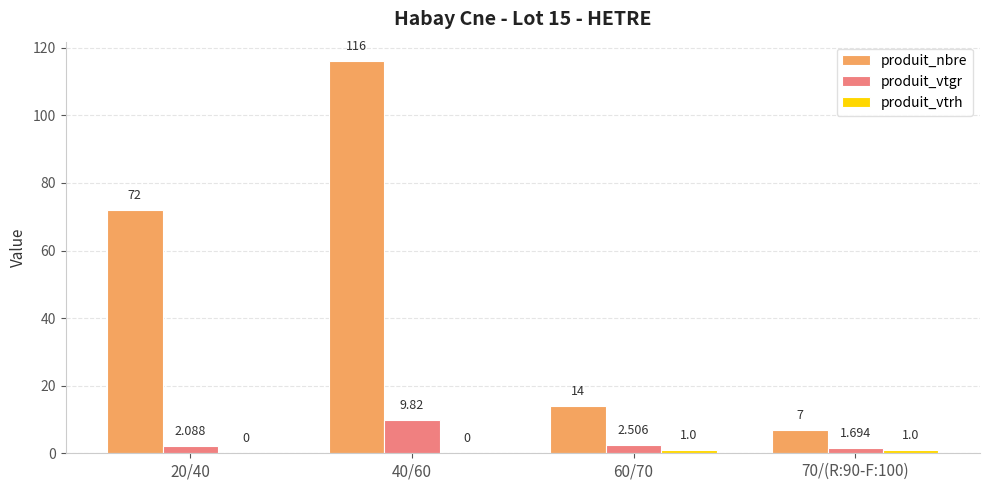

Is the value of produit_nbre at 60/70 greater than the value of produit_vtgr at 20/40?

Yes